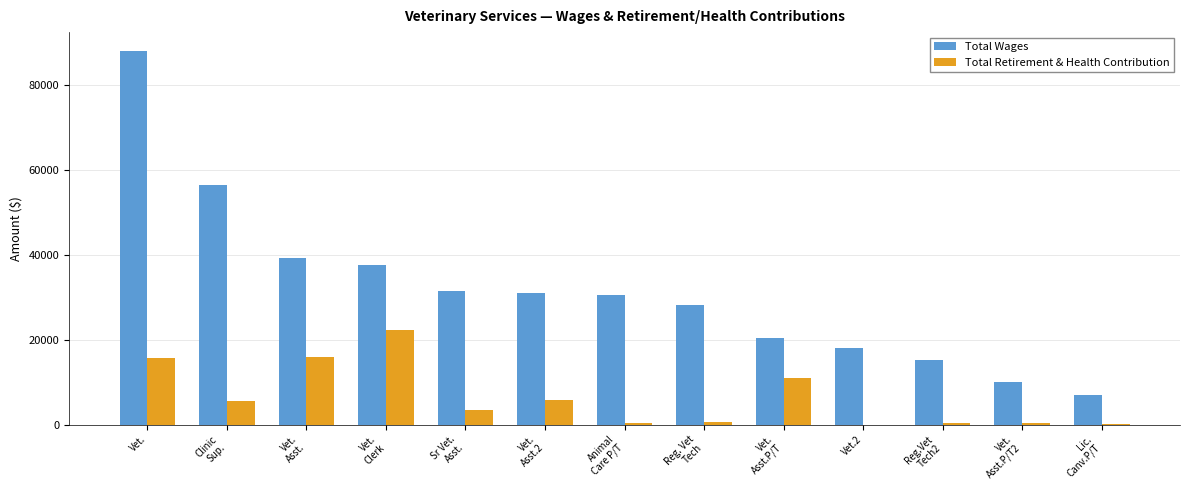

What is the sum of all Total Retirement & Health Contribution values?

81501